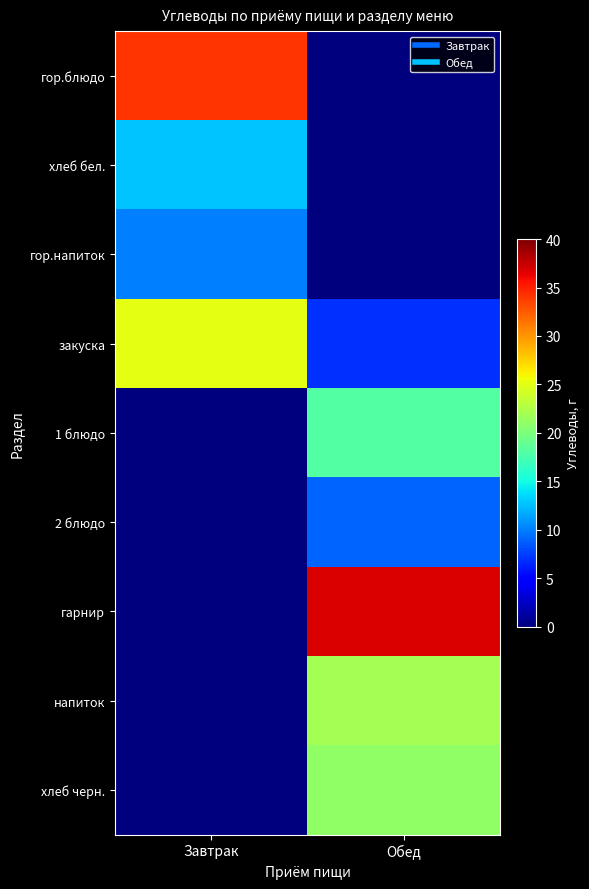

Which label corresponds to the largest value in the chart?

Обед